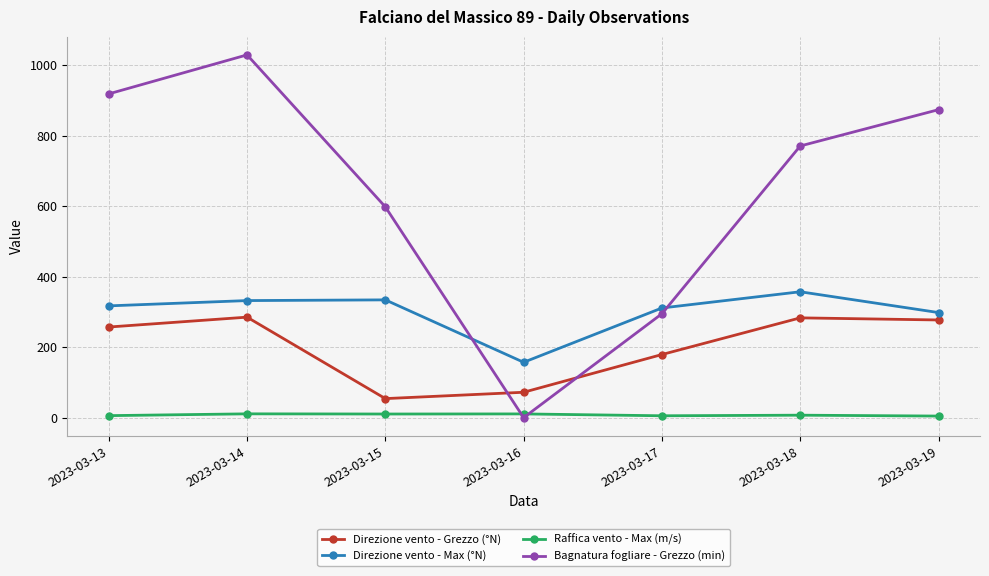

In Direzione vento - Grezzo (°N), how many points are lower than both neighbors (excluding endpoints)?

1